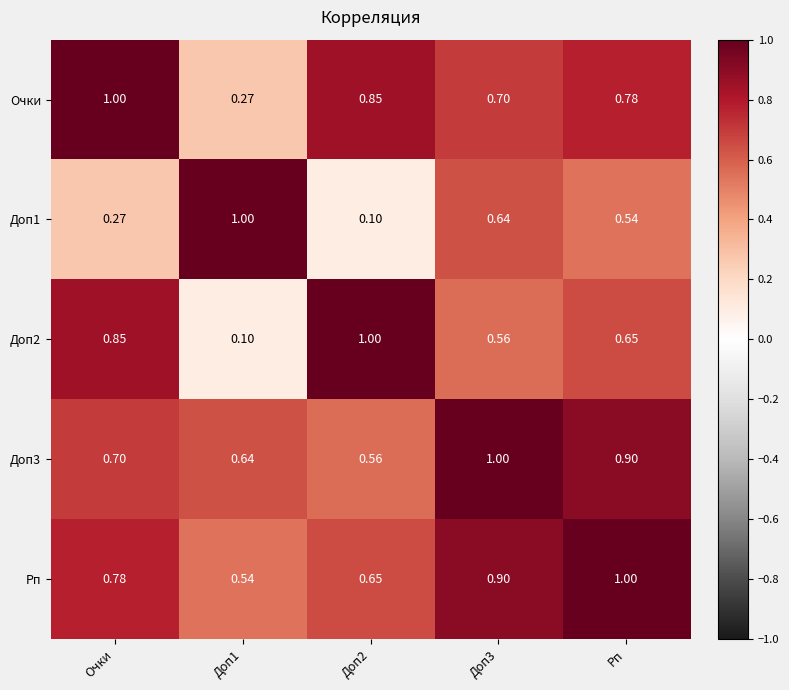

Which series has the largest total across all categories?

Рп